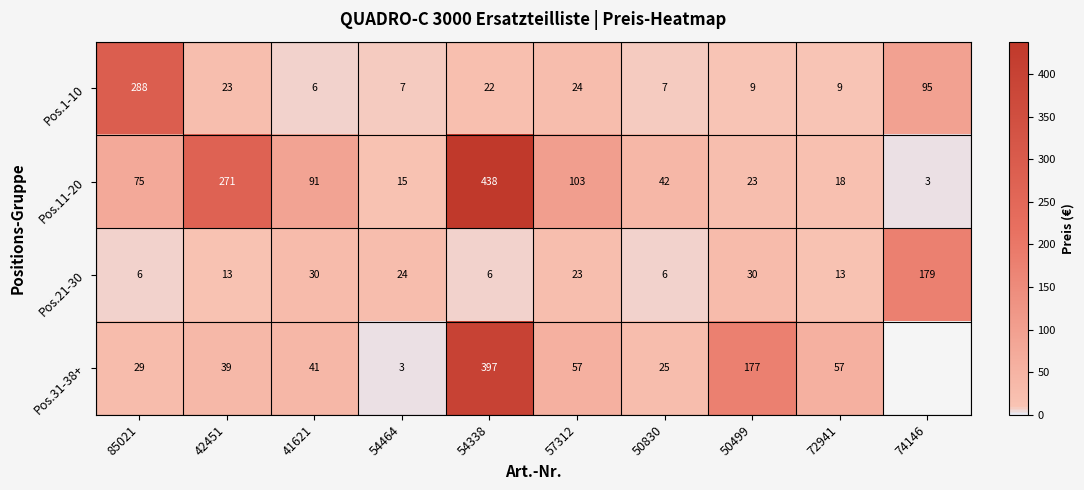

Where is Pos.1-10 nearest to the value 147?

74146